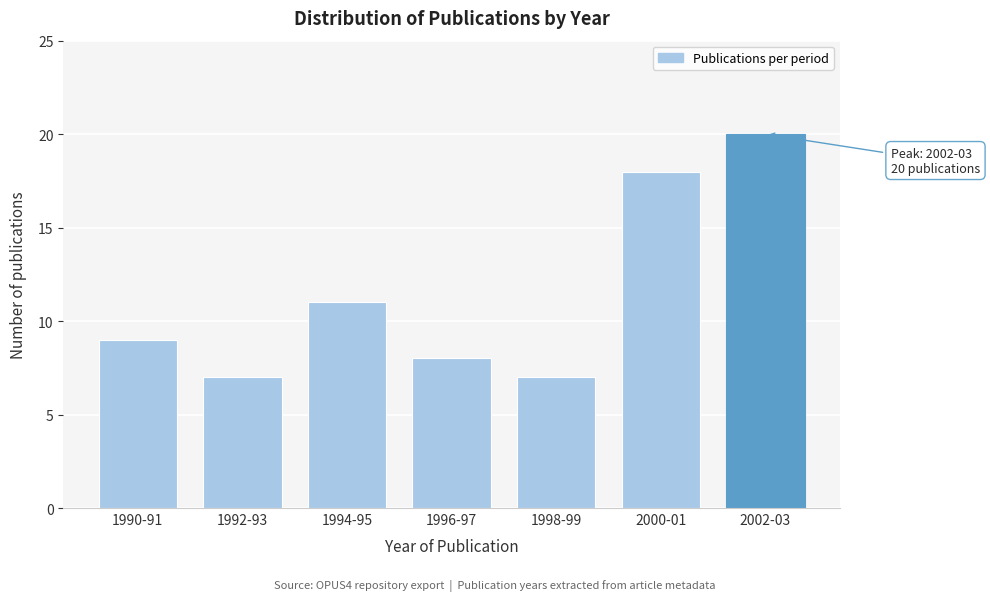

Reading right to left, list all the values displayed in this chart.

2002-03=20	2000-01=18	1998-99=7	1996-97=8	1994-95=11	1992-93=7	1990-91=9